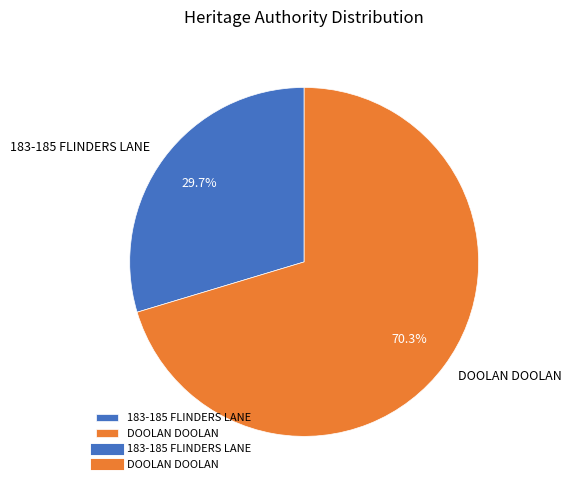

Which slice is the largest?

DOOLAN DOOLAN